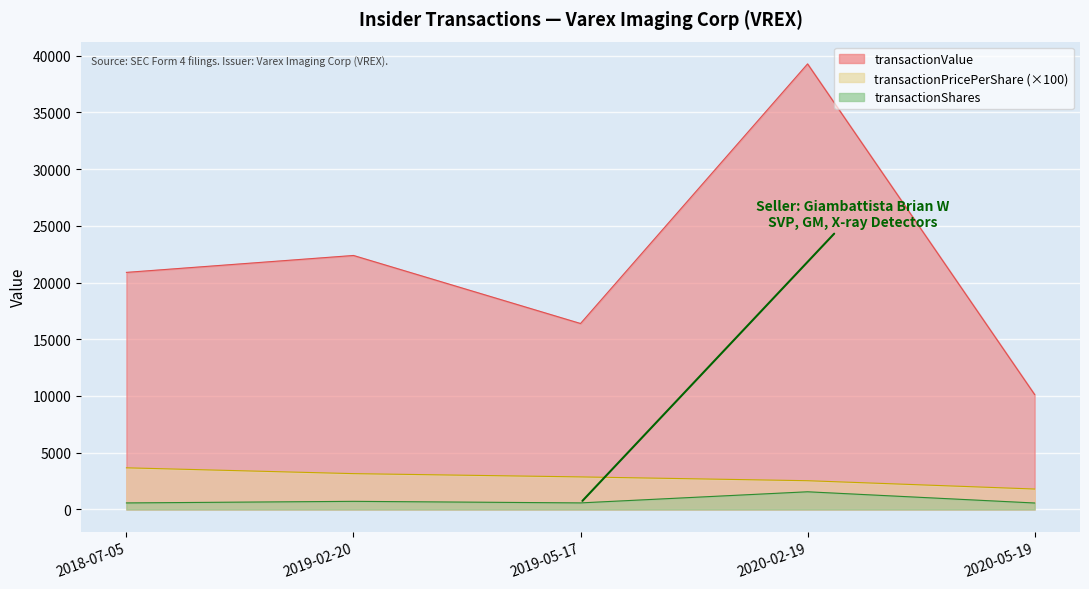

What is the label of the 4th point from the right?

2019-02-20